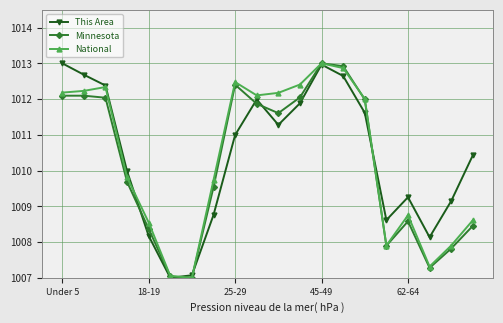

True or false: National has more than 1 interior local peaks.

True